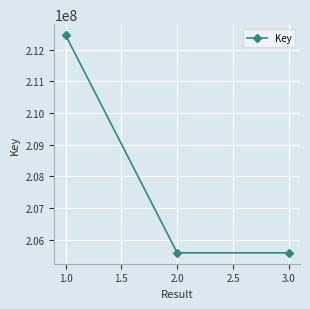

How many values are below 205585369?

1